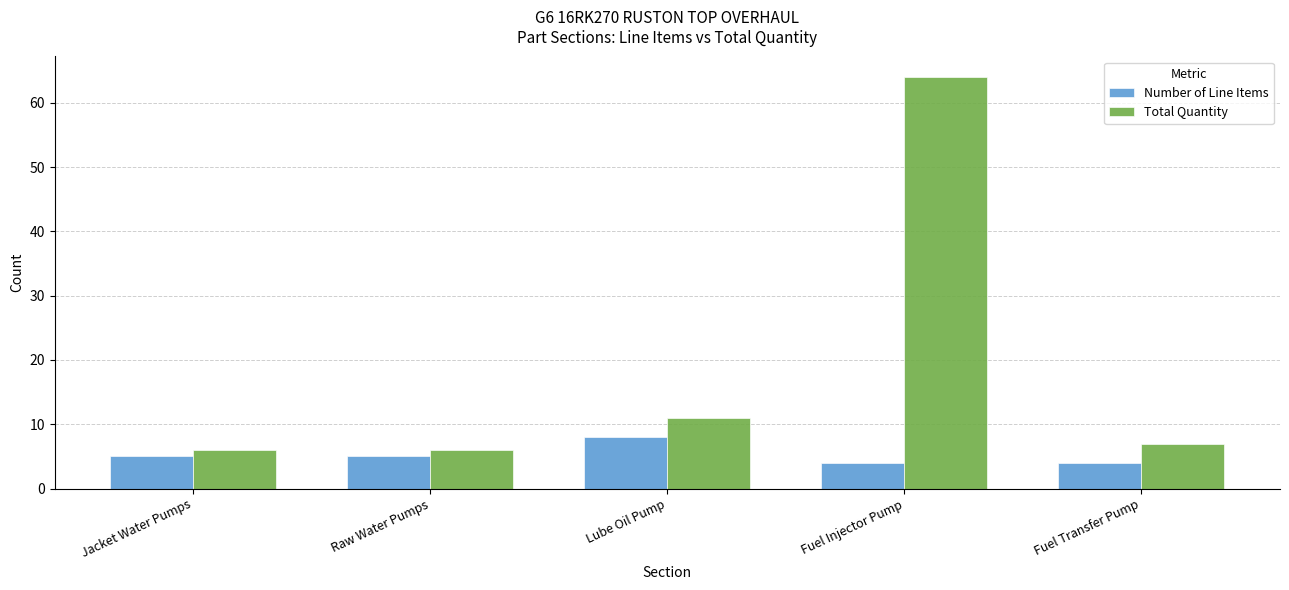

At Raw Water Pumps, list the series in order from largest to smallest.

Total Quantity, Number of Line Items